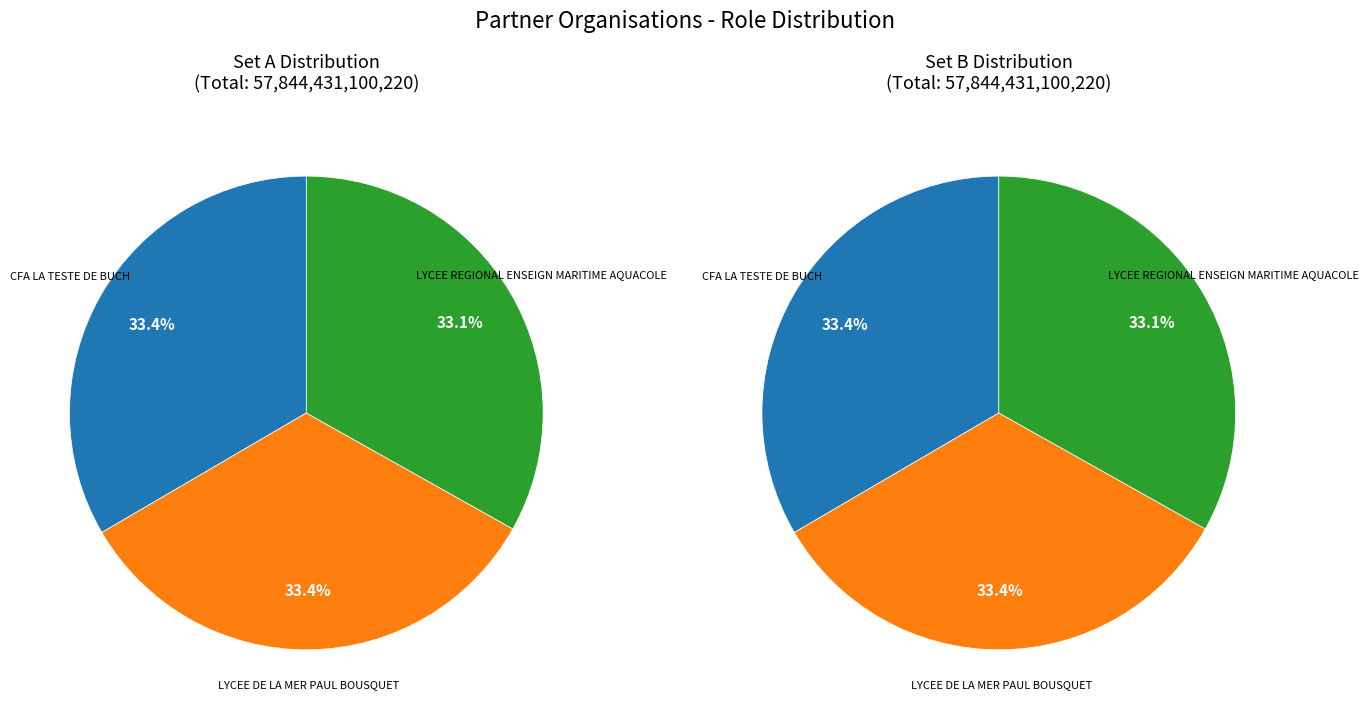

How many slices are in this pie chart?

3